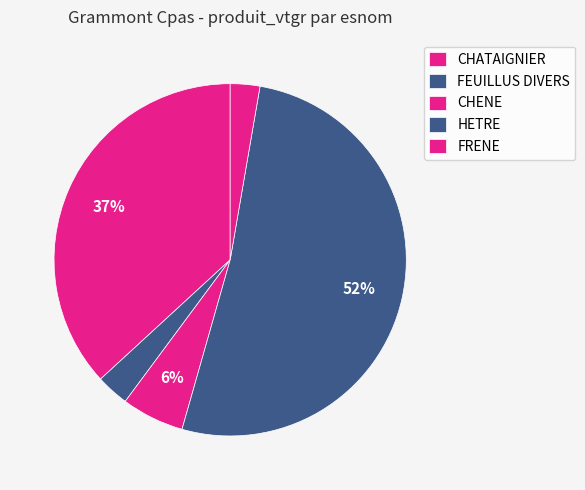

How many segments does this pie chart have?

5